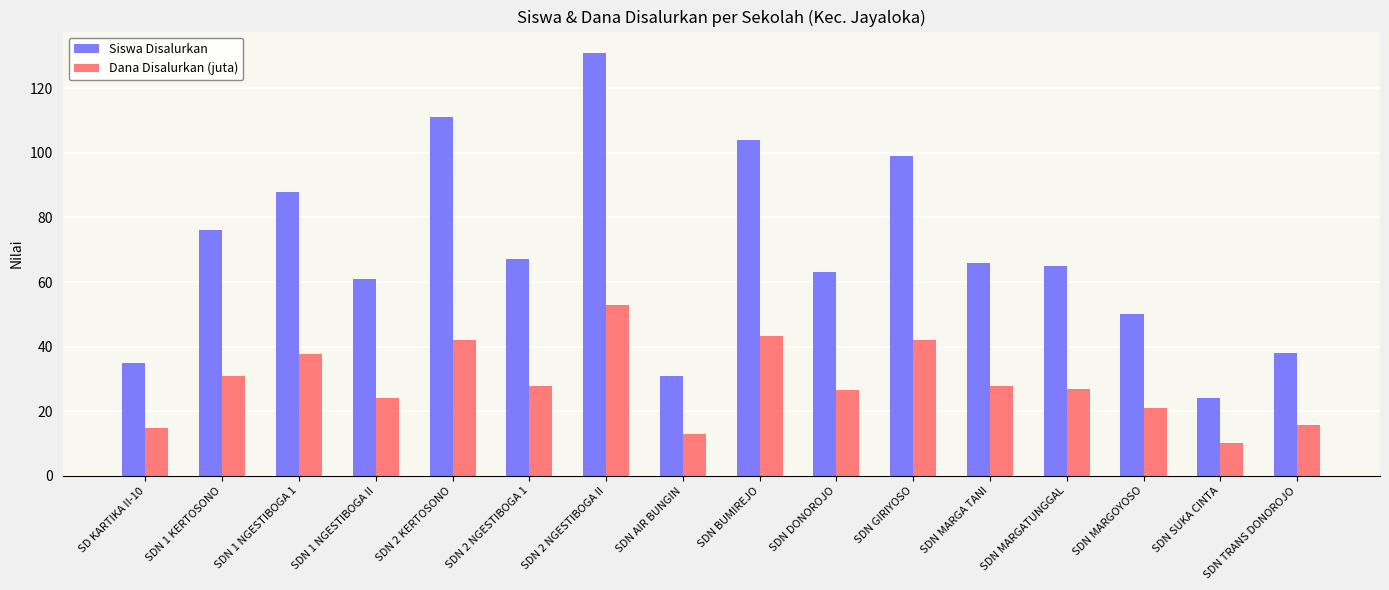

The value of Dana Disalurkan (juta) at SDN MARGOYOSO is 20.9. True or false?

True